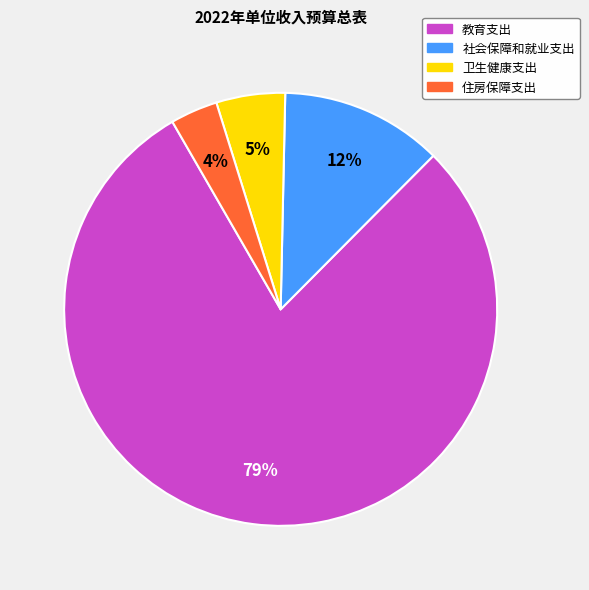

To the nearest percent, what is the average slice percentage?

25%